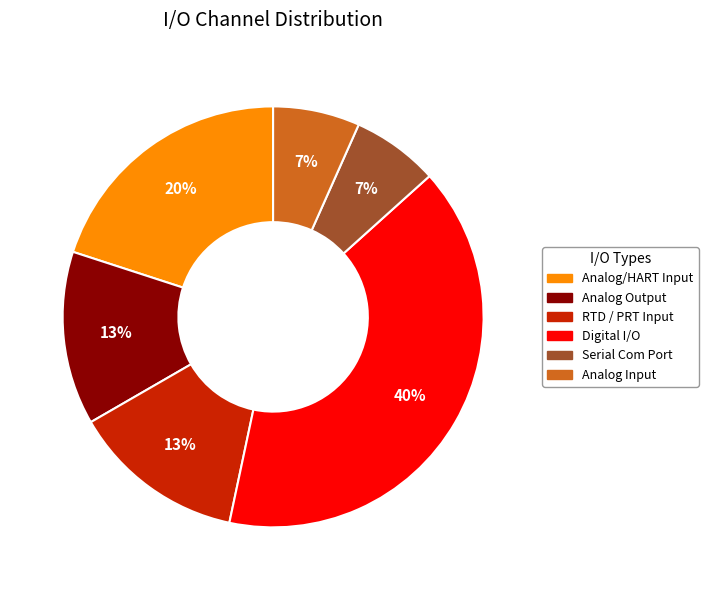

To the nearest percent, what is the difference between the Digital I/O and Analog/HART Input slice percentages?

20%